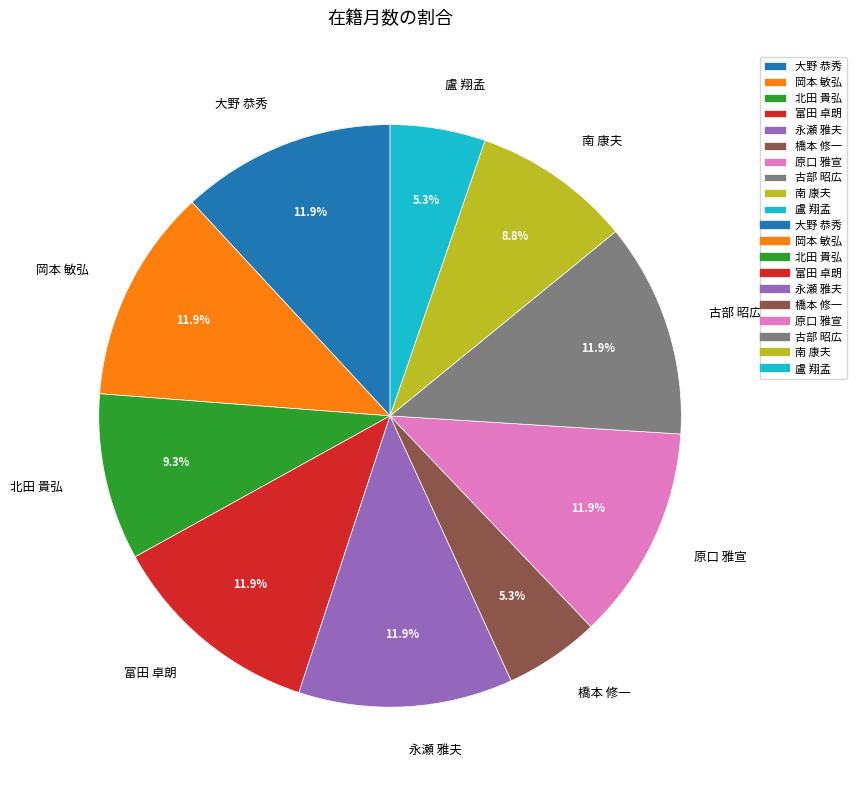

Does 北田 貴弘 represent more than half of the total?

No